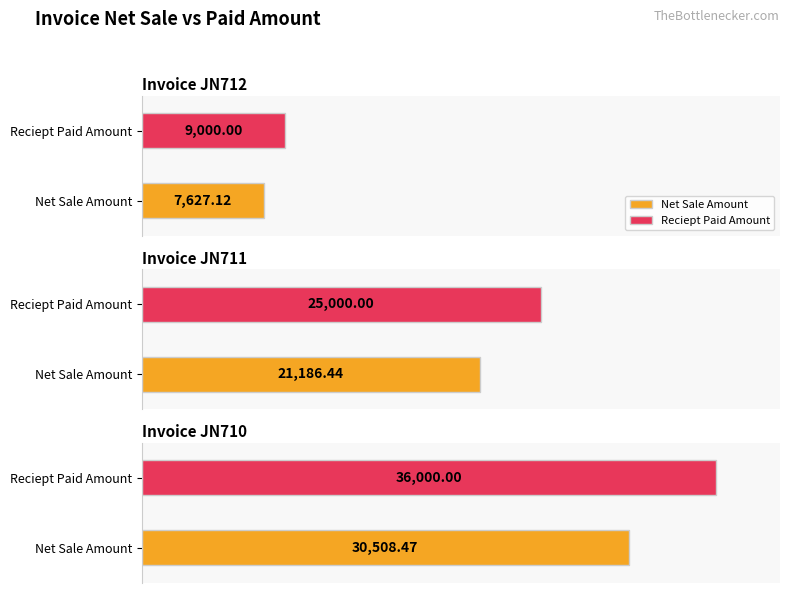

At which category is the sum across all series the highest?

JN710